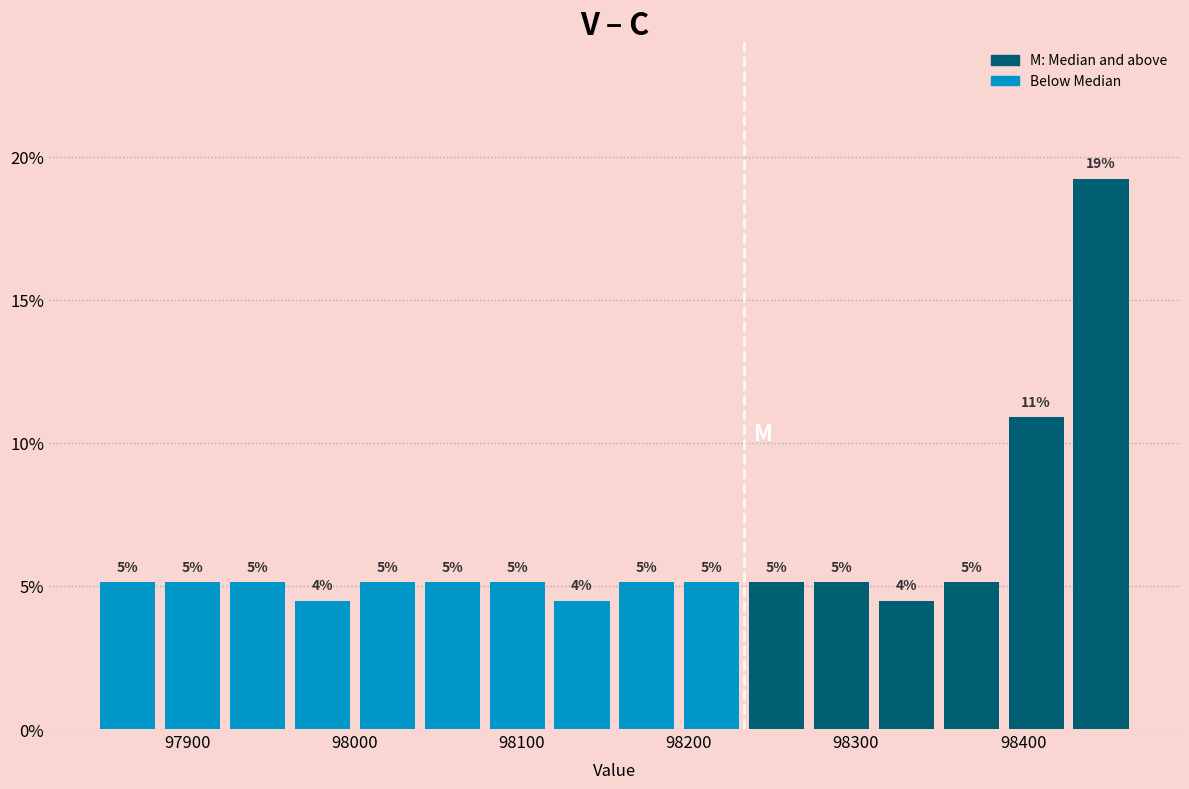

Read against the x-axis, roughly where is the centre of the tallest bar?

98450